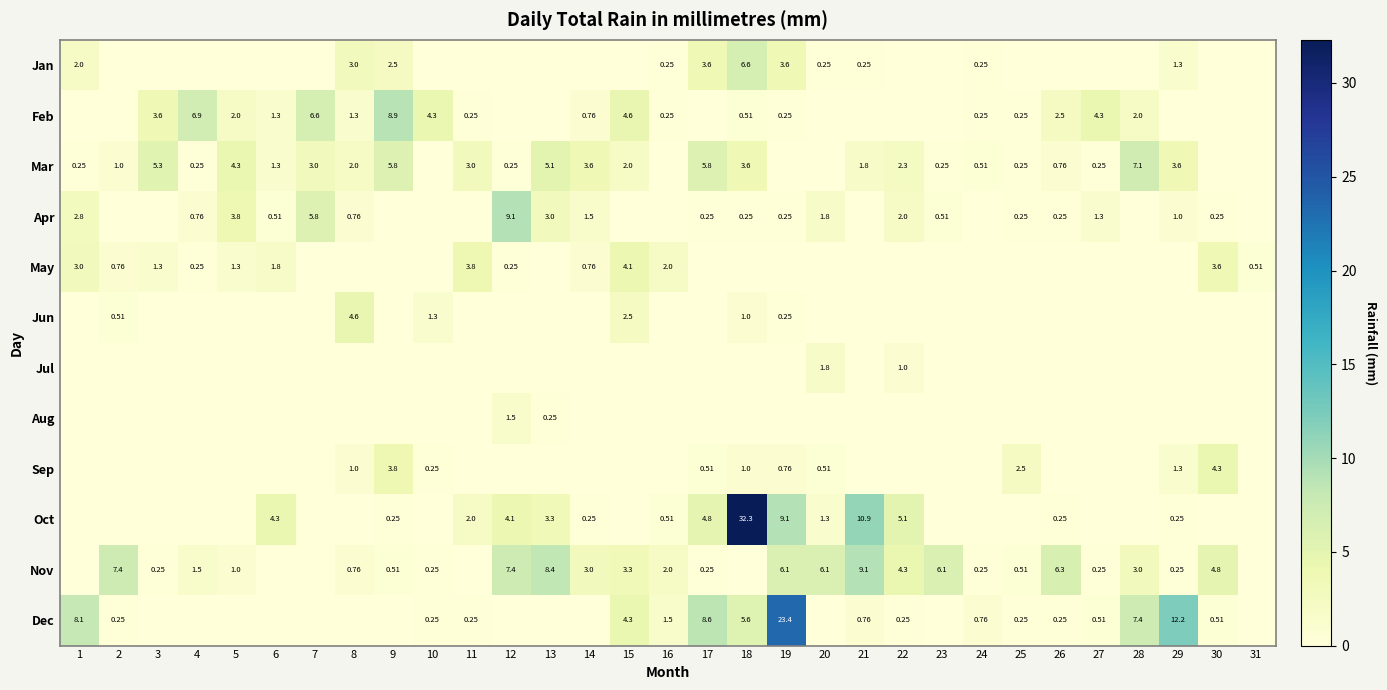

Is the value of Jul at 20 greater than the value of May at 1?

No